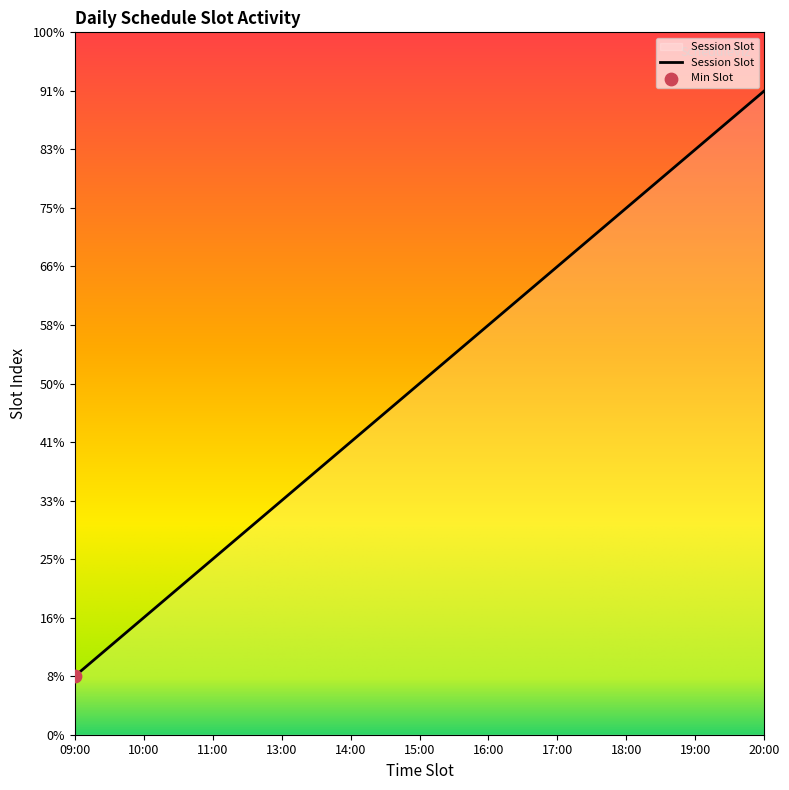

Approximately how many times larger is the value at 11:00 compared to 19:00?

0.3